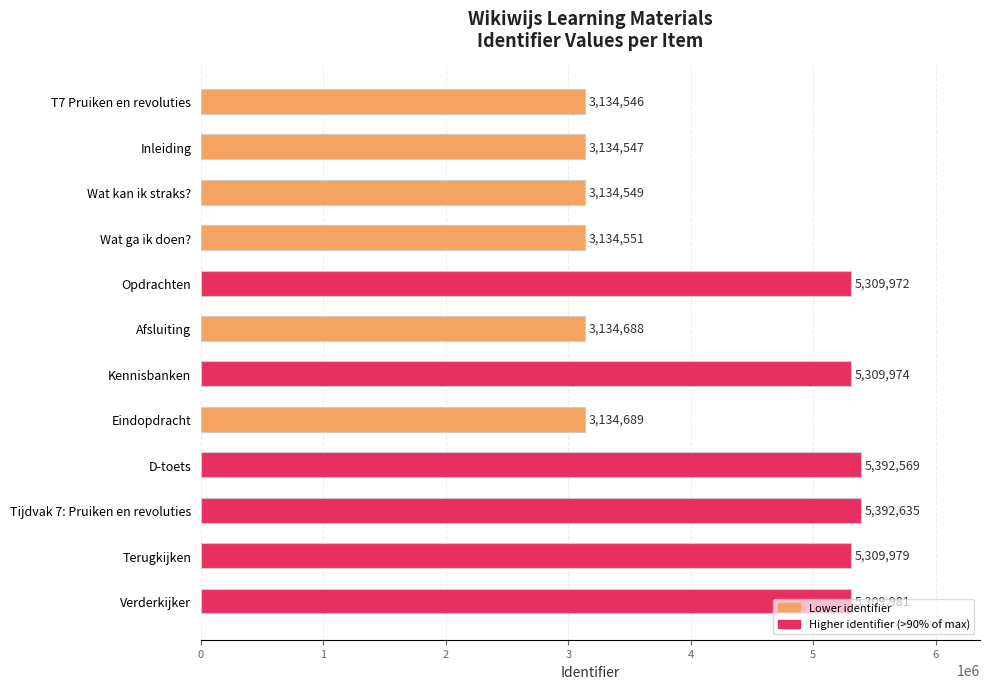

What is the sum of all values?

50832680